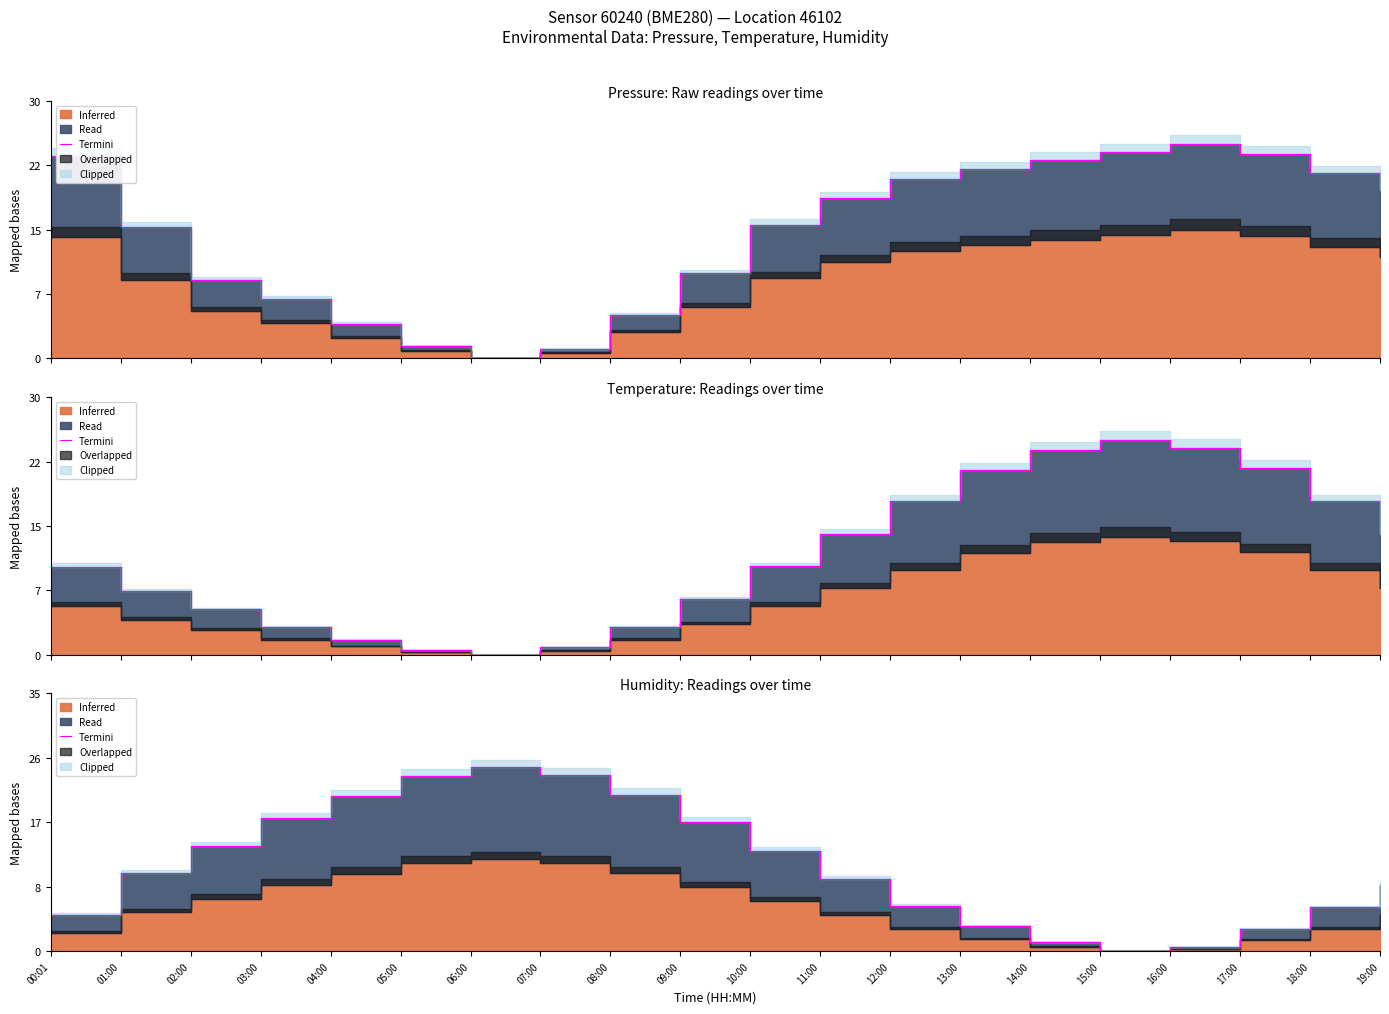

Rank the categories by value from highest to lowest.

06:00, 07:00, 05:00, 08:00, 04:00, 03:00, 09:00, 02:00, 10:00, 01:00, 11:00, 19:00, 12:00, 18:00, 00:01, 13:00, 17:00, 14:00, 16:00, 15:00